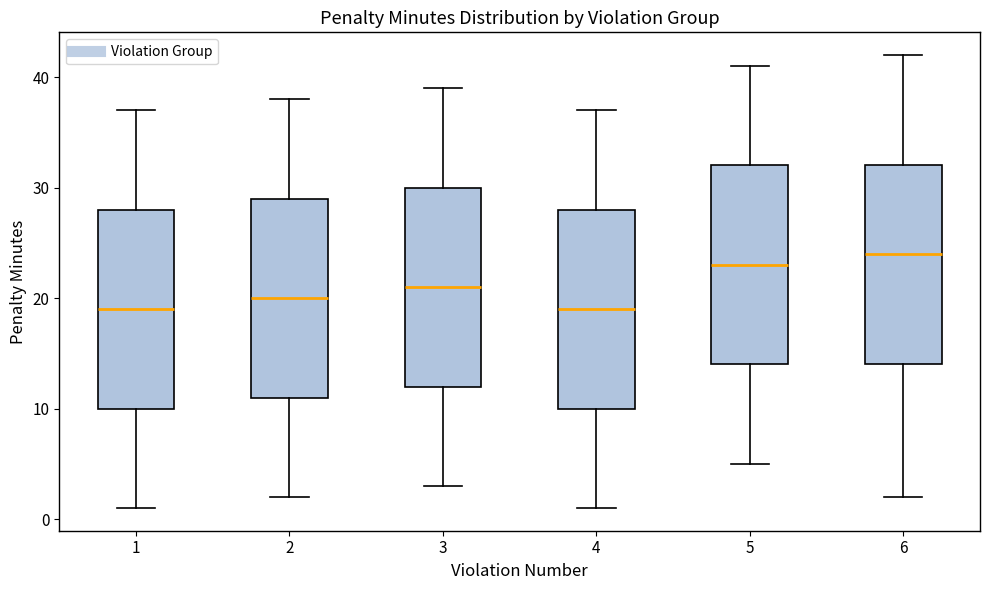

Reading left to right, read every box against the y-axis: the position of its median line, the range the box covers, and the ends of its whiskers. The values are not printed on the chart, so give them approximately, as read against the axis.

1: median 19, box 10 to 28, whiskers 1 to 37
2: median 20, box 11 to 29, whiskers 2 to 38
3: median 21, box 12 to 30, whiskers 3 to 39
4: median 19, box 10 to 28, whiskers 1 to 37
5: median 23, box 14 to 32, whiskers 5 to 41
6: median 24, box 14 to 32, whiskers 2 to 42